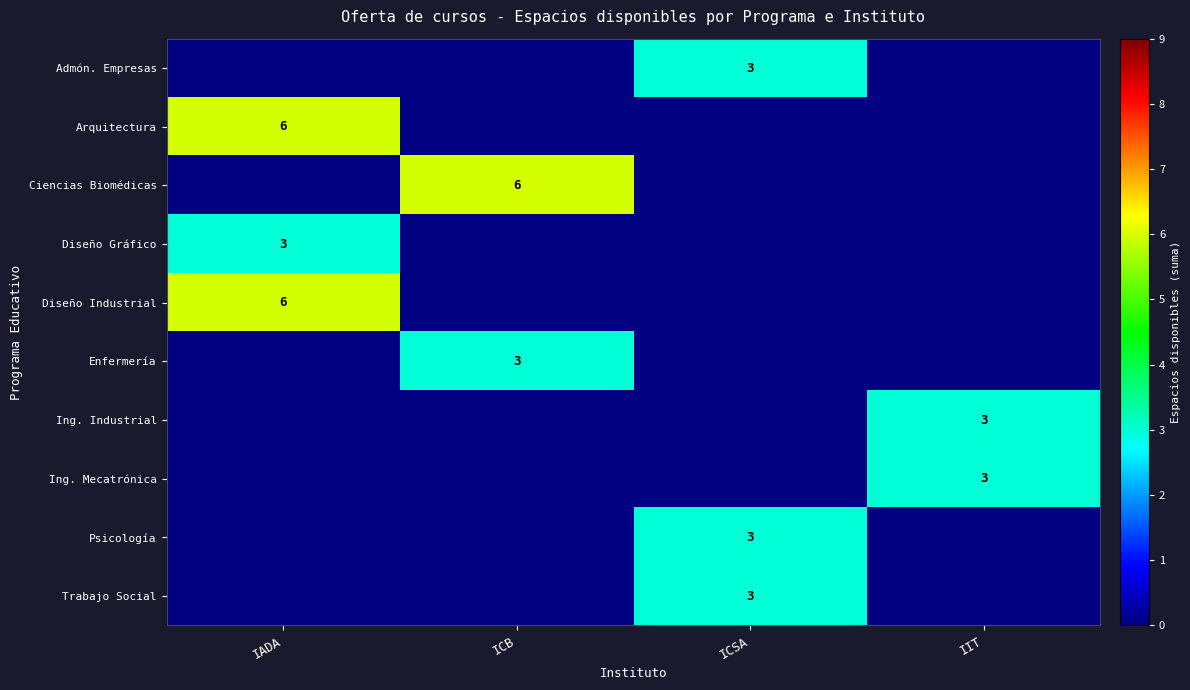

True or false: Diseño Gráfico has a value of 3 at IADA.

True